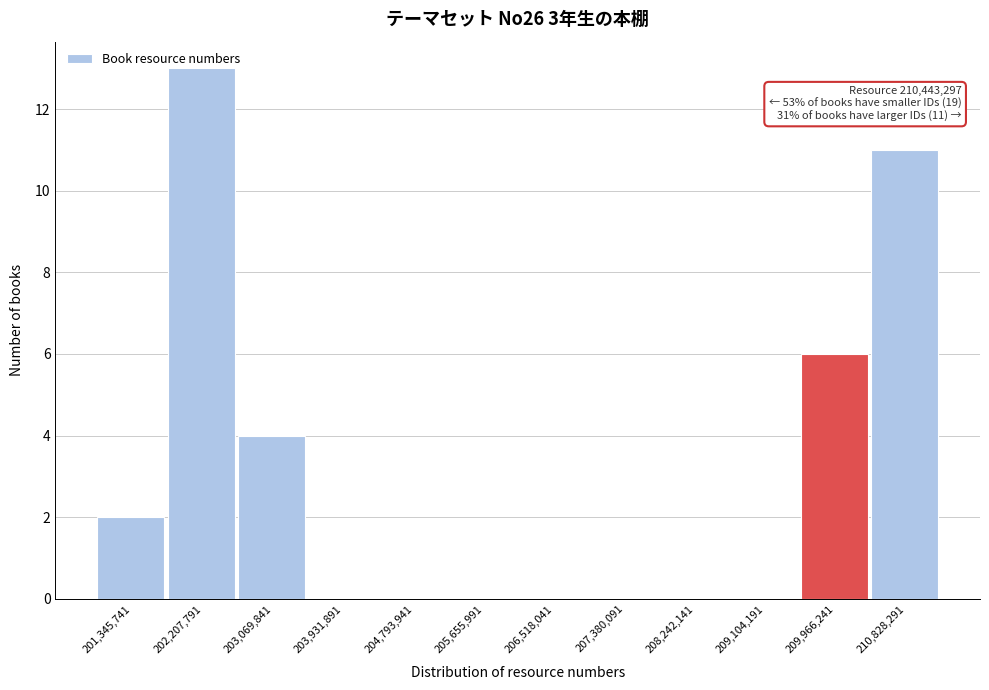

What is the maximum value shown in the chart?

13